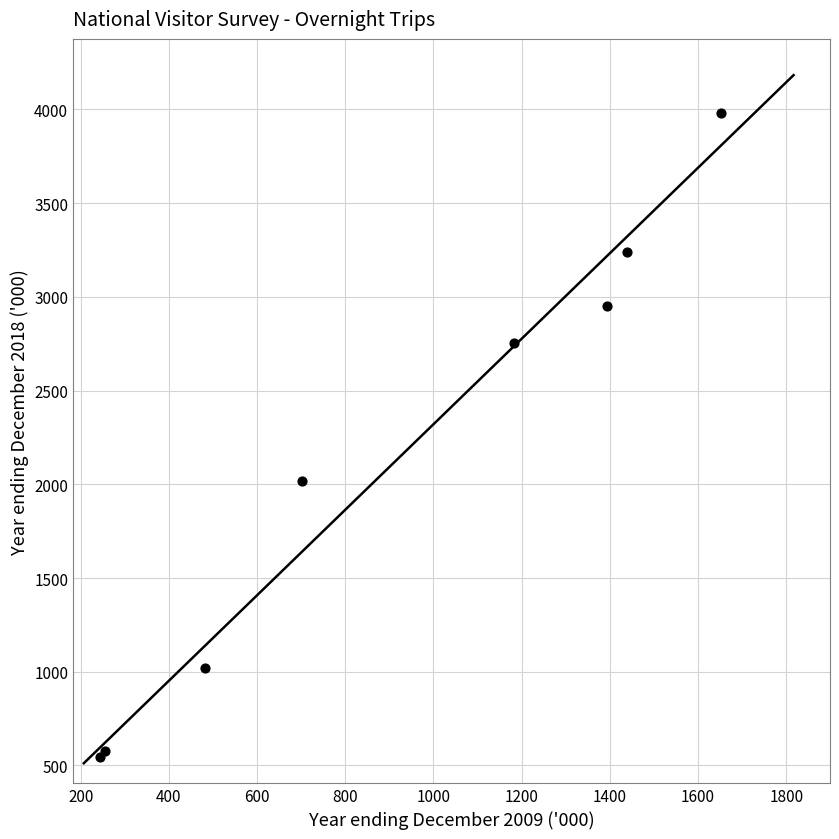

What Y value in the scatter plot is closest to 2260?

2017.1